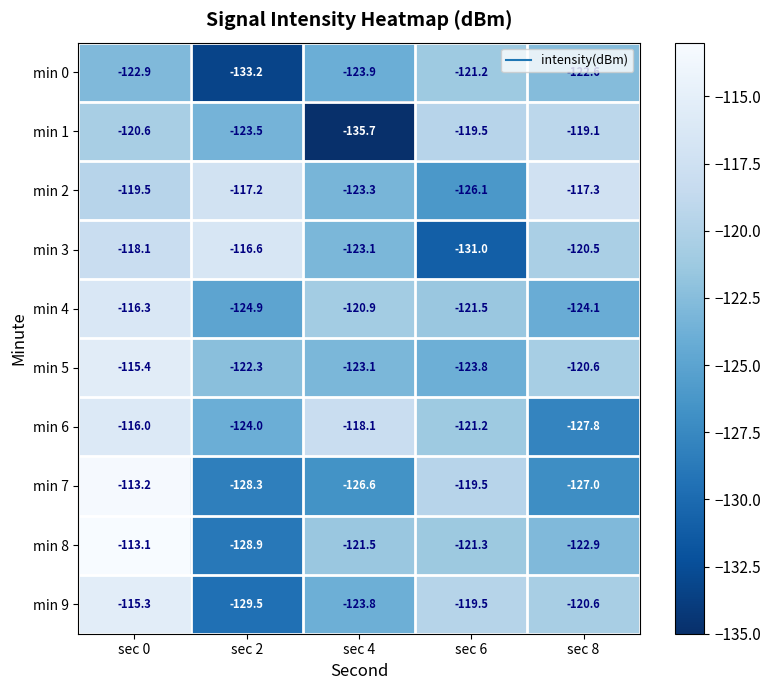

What is the sum of all min 7 values?

-614.6